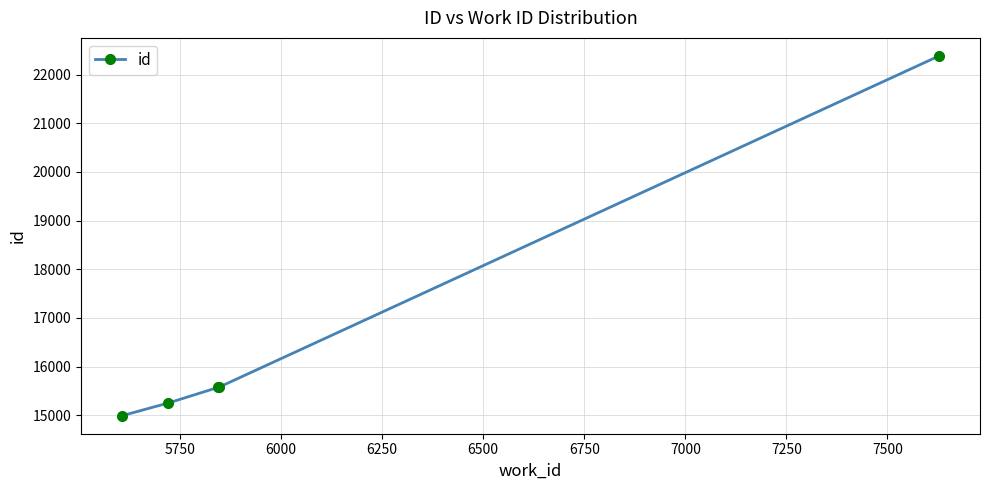

What is the greatest value displayed?

22385